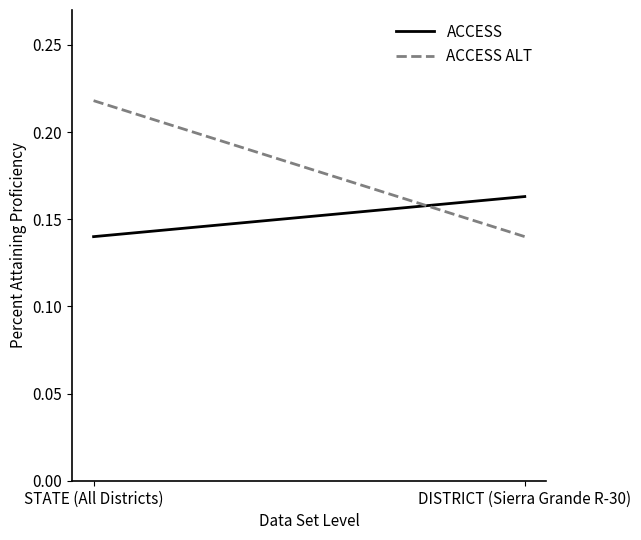

Which series has the largest total across all categories?

ACCESS ALT